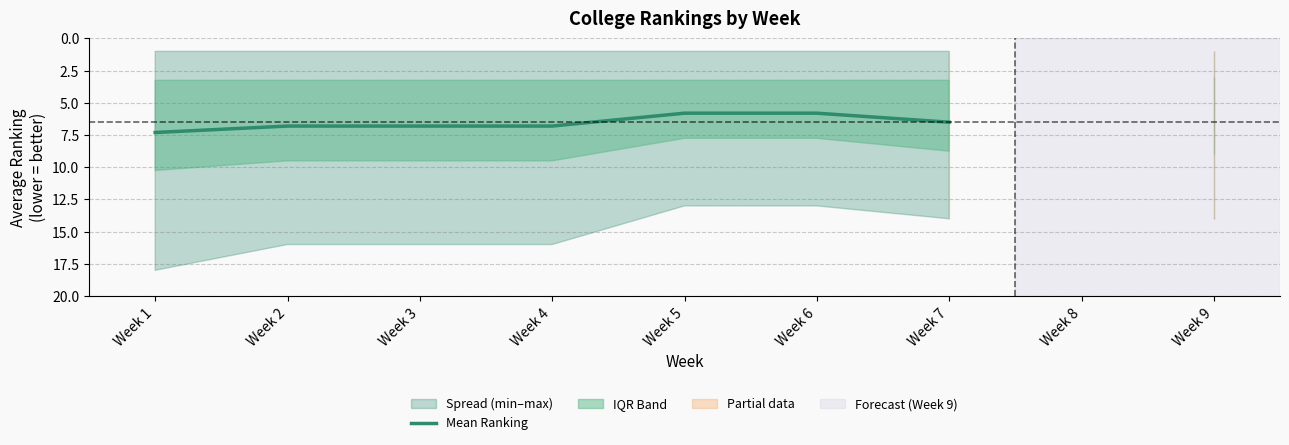

How many data points are less than 6?

2